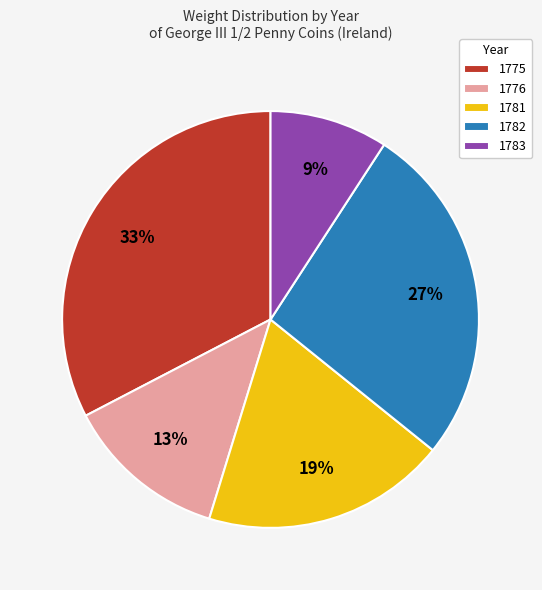

Between 1776 and 1775, which is larger?

1775